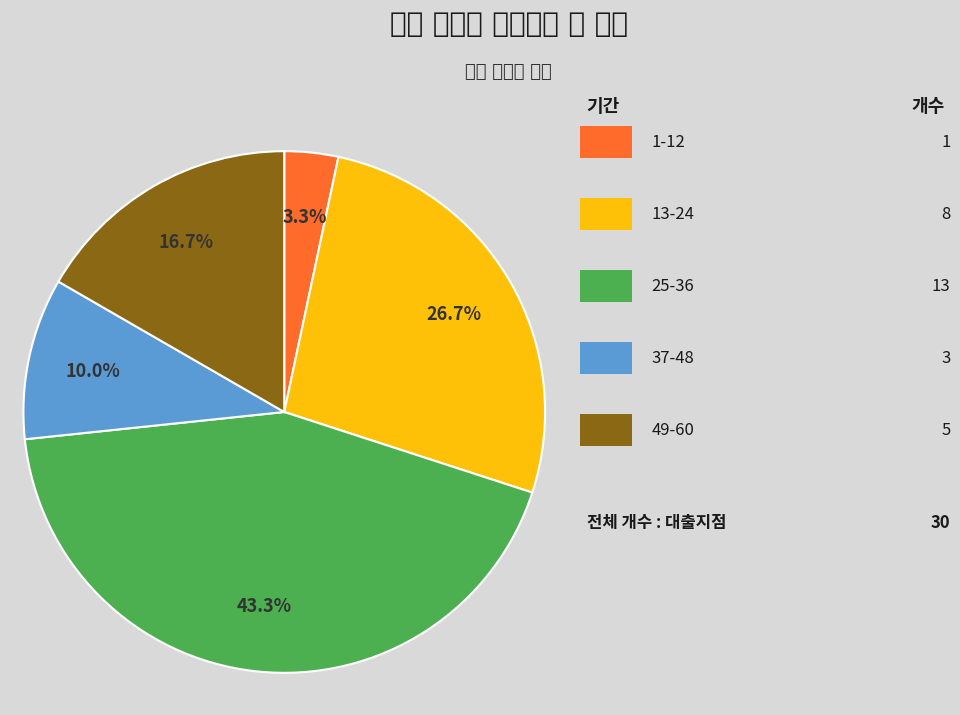

Does any single category account for the majority?

No